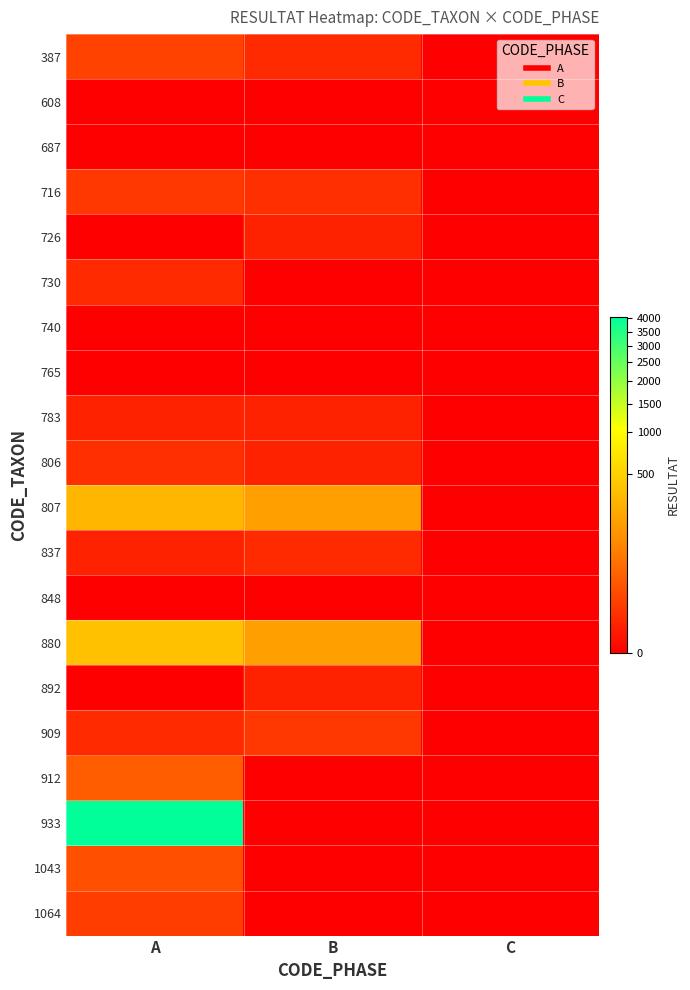

Which series has the largest total across all categories?

933